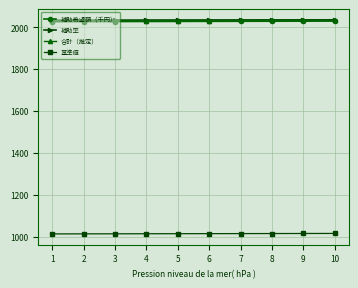

What is the minimum value for 補助率?

2033.0